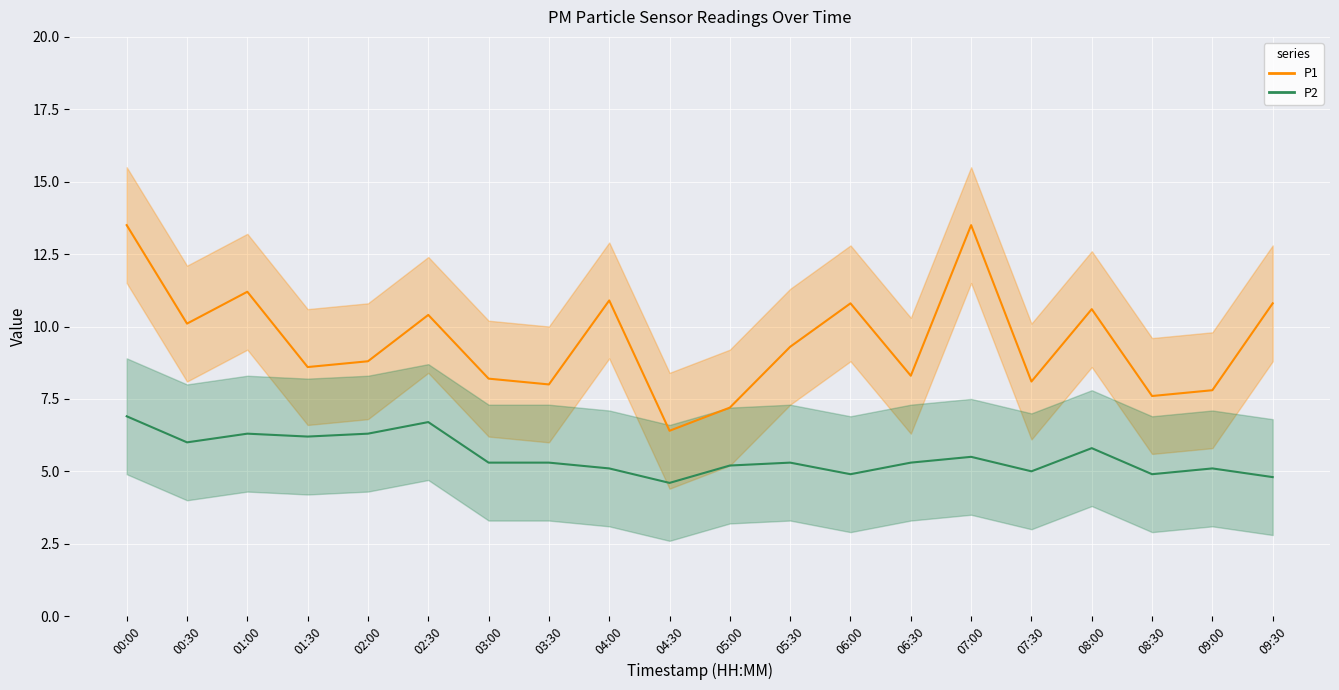

What is the approximate value of P2_upper at 04:30?

6.6